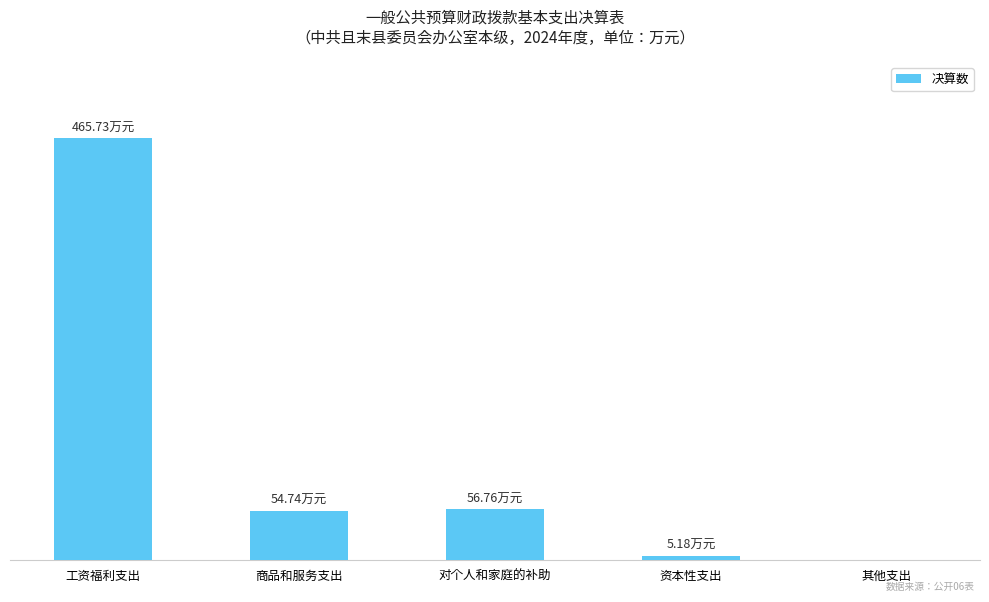

What is the difference between the maximum and minimum values?

465.7